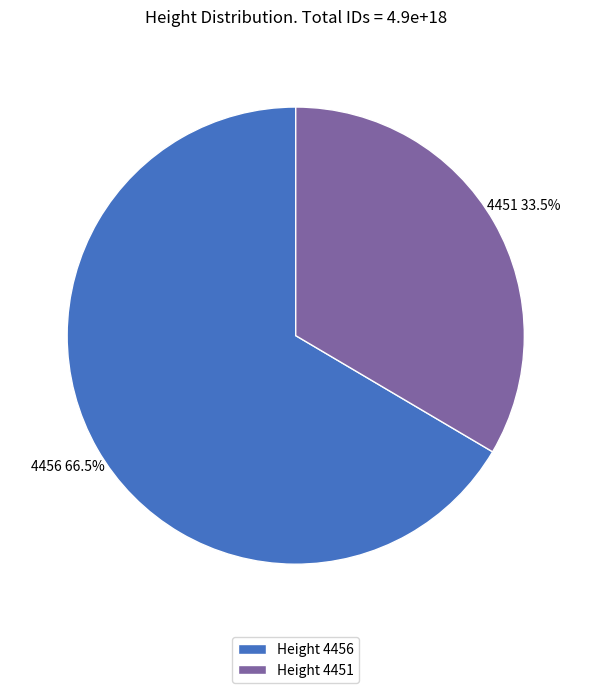

Combined, do 4456 and 4451 account for over 50%?

Yes